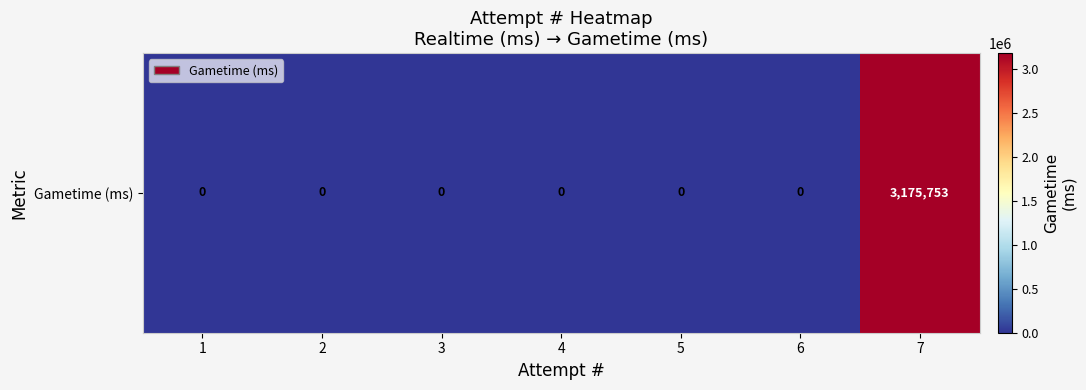

Reading left to right, transcribe all the data shown in this chart.

1=0	2=0	3=0	4=0	5=0	6=0	7=3175753